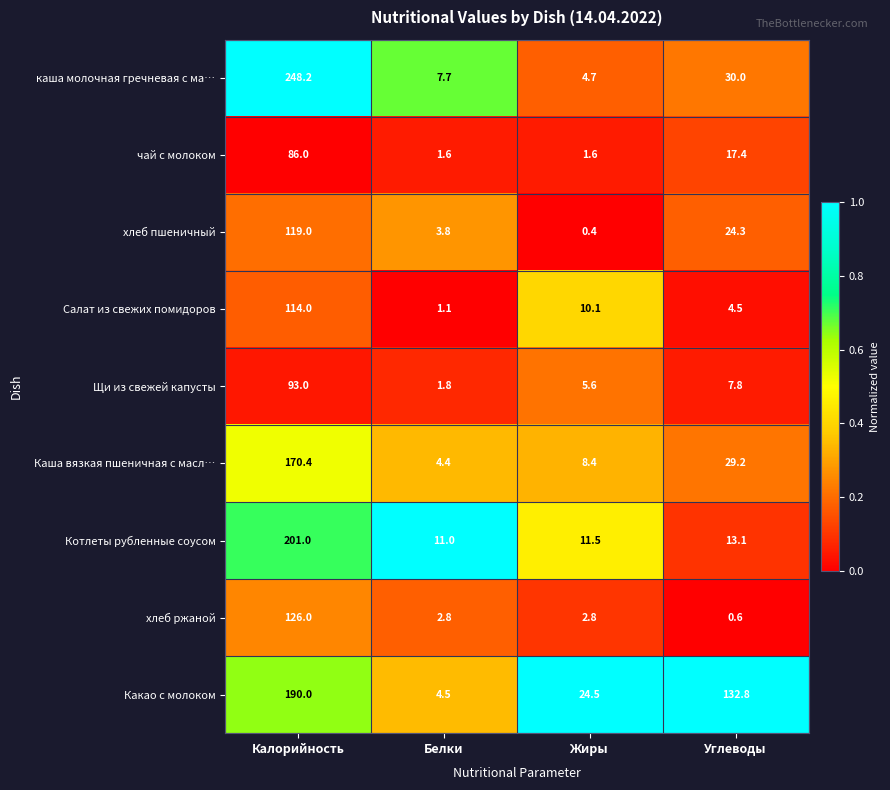

At which category is the sum across all series the highest?

Калорийность